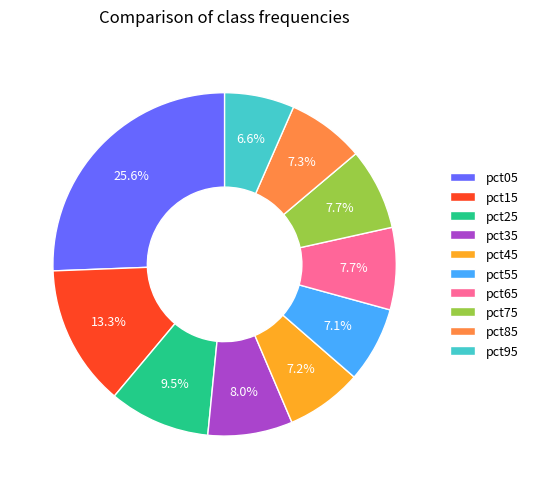

Combined, what portion of the pie is pct15 and pct65?

21.0%